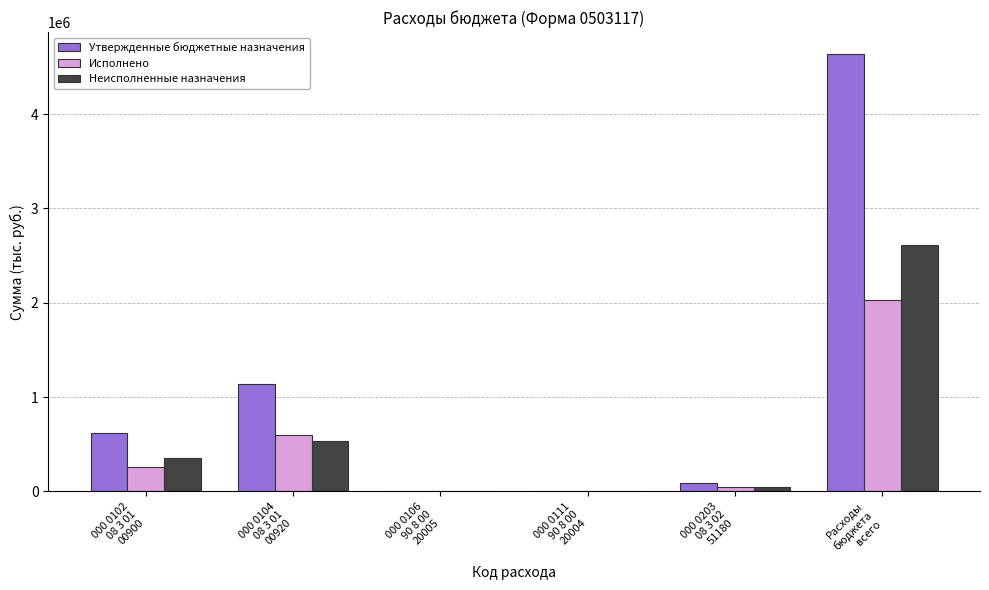

What is the maximum value for Утвержденные бюджетные назначения?

4636848.1